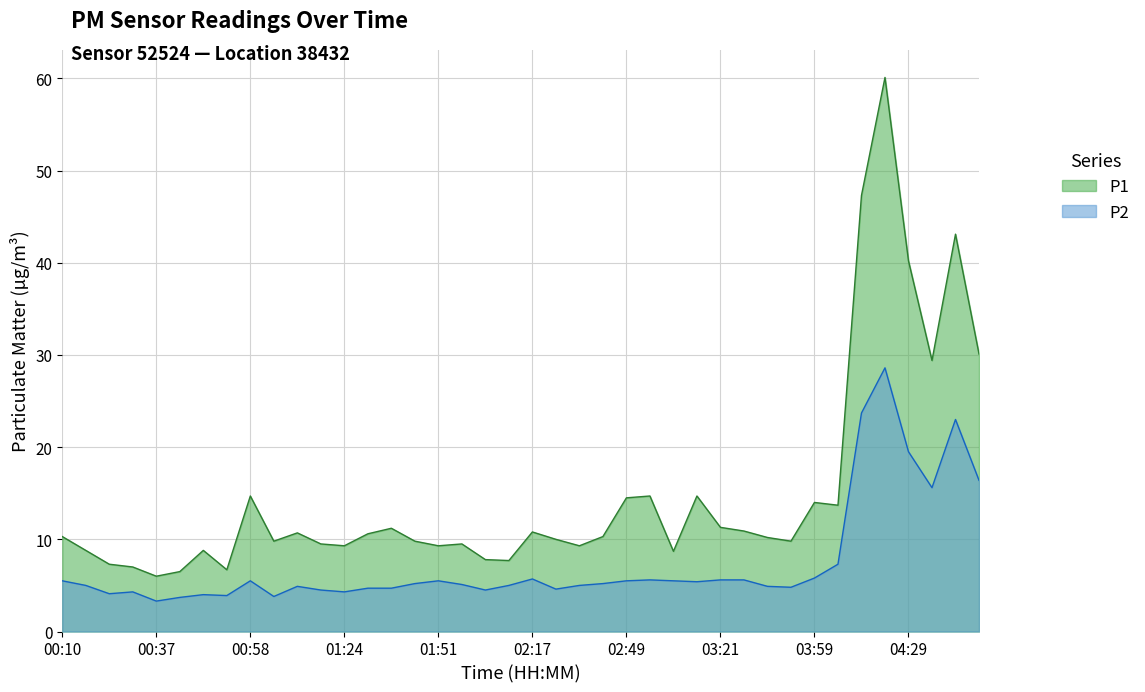

Is it true that P2 equals 5.4 at 00:48?

False